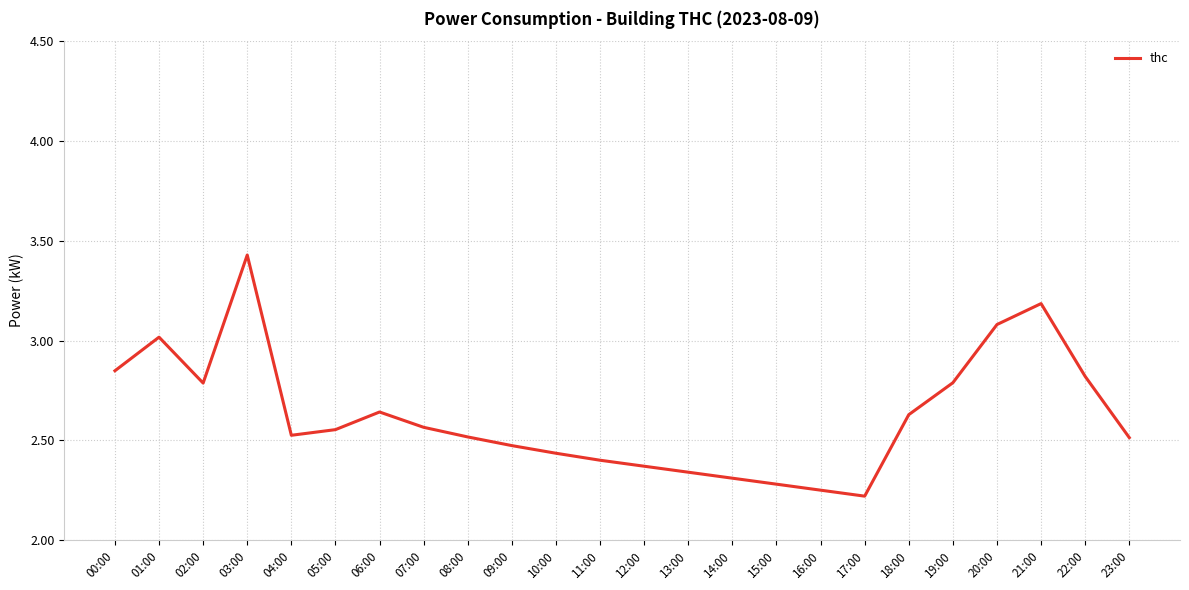

What position from the left is 07:00?

8